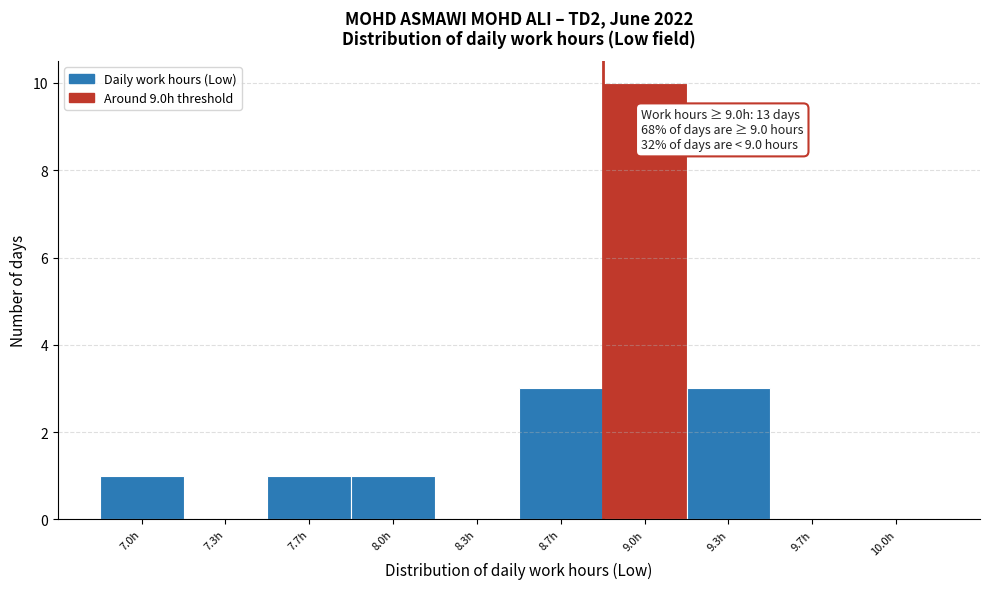

Reading left to right, list all the values displayed in this chart.

7.0h=1	7.3h=0	7.7h=1	8.0h=1	8.3h=0	8.7h=3	9.0h=10	9.3h=3	9.7h=0	10.0h=0